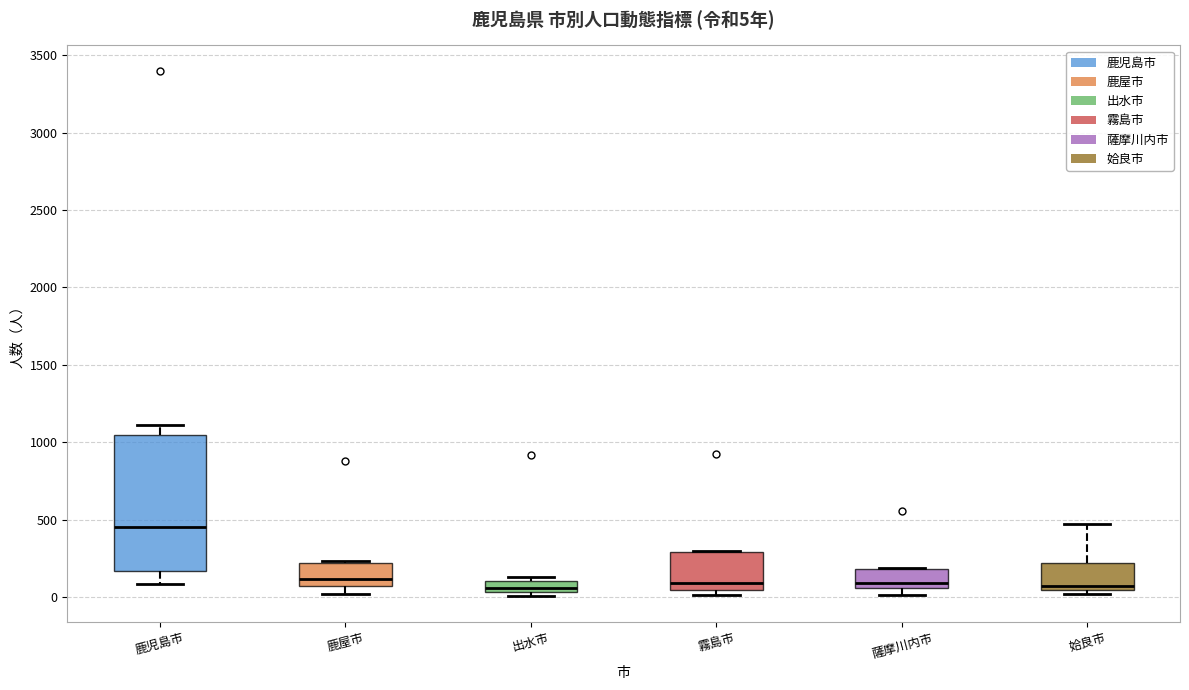

Comparing the boxes themselves (not the whiskers), which one is the tallest?

鹿児島市